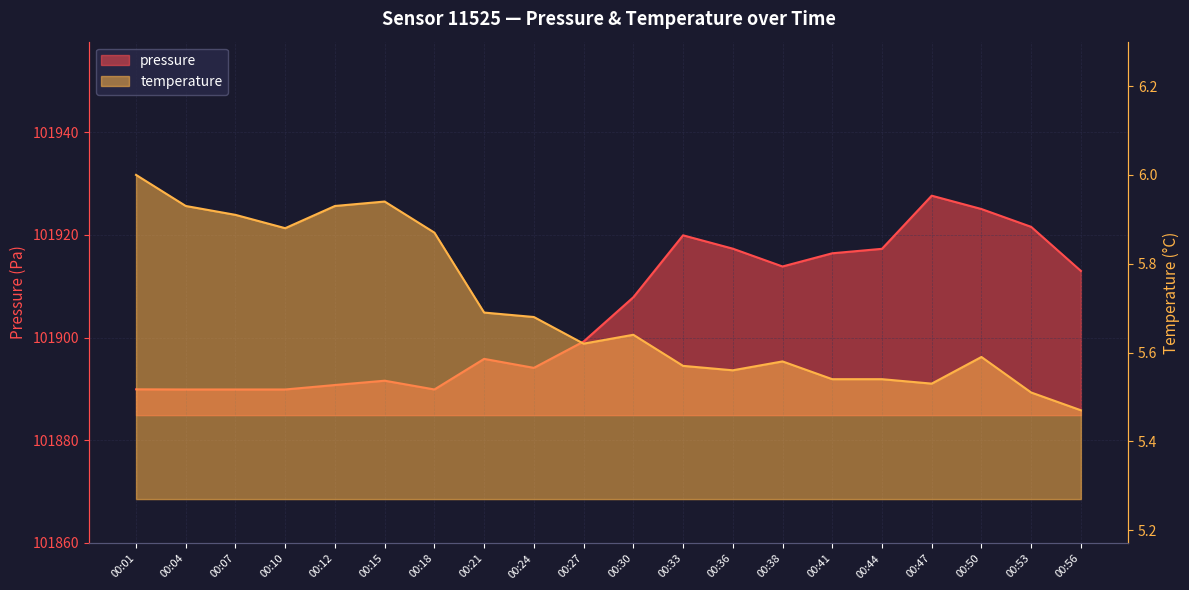

What is the value of the temperature point at the 6th from the left?

5.9